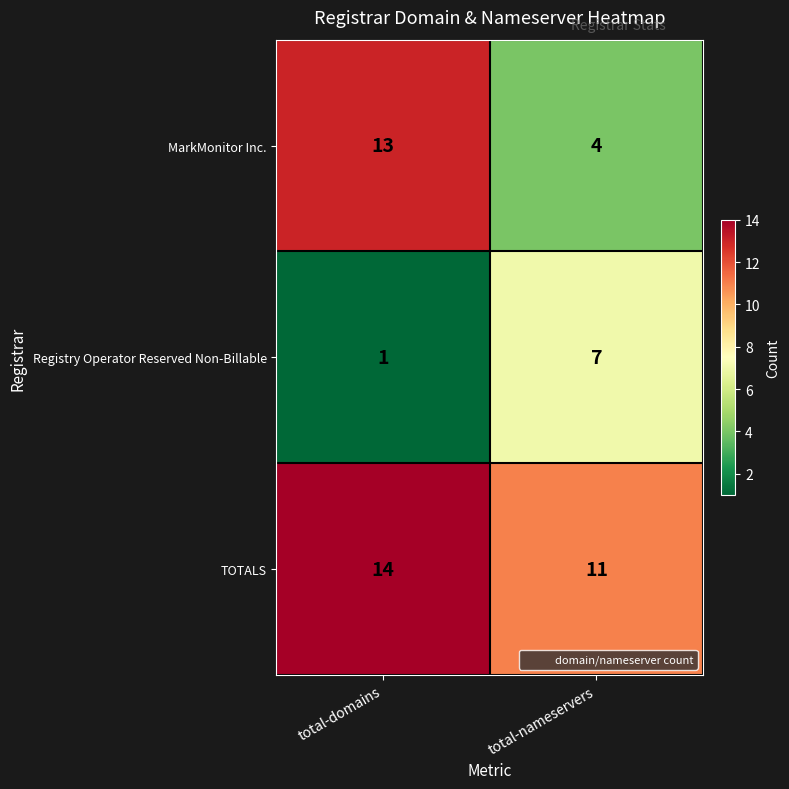

At total-domains, list the series in order from smallest to largest.

Registry Operator Reserved Non-Billable, MarkMonitor Inc., TOTALS